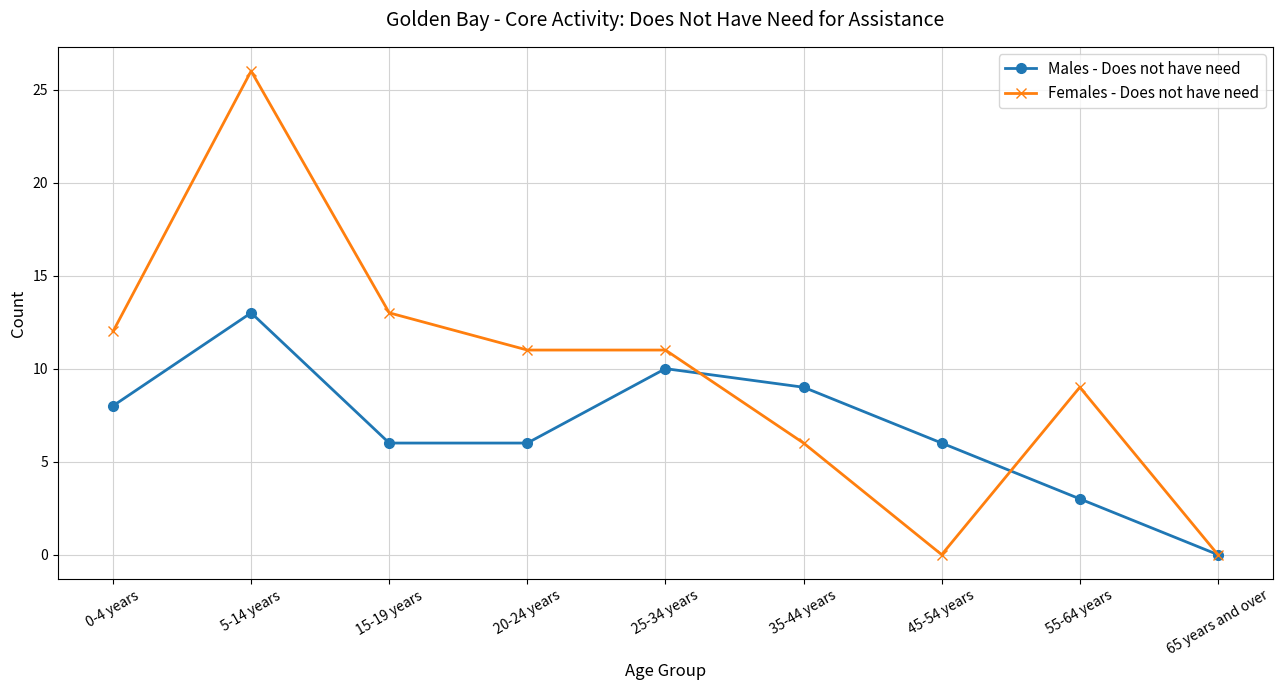

True or false: Males - Does not have need and Females - Does not have need intersect in this chart.

True